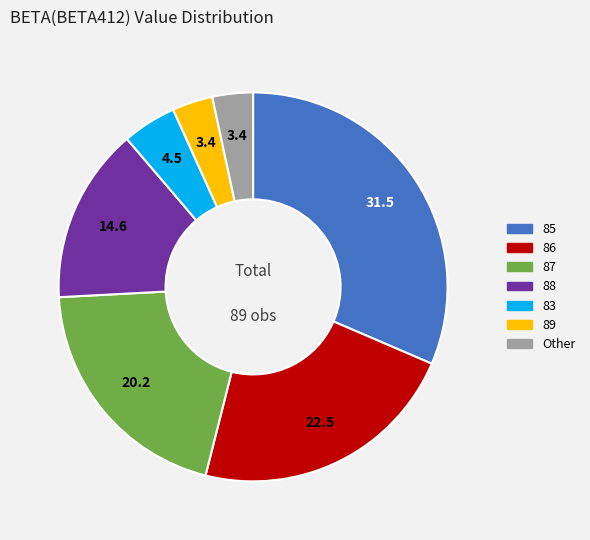

How many segments does this pie chart have?

7